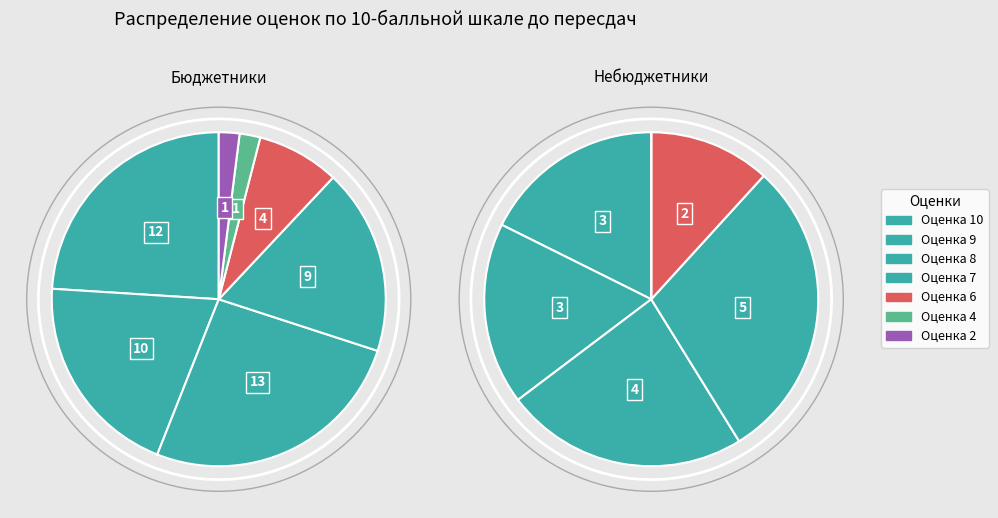

To the nearest percent, what is the combined percentage of 10 and 7?

47%